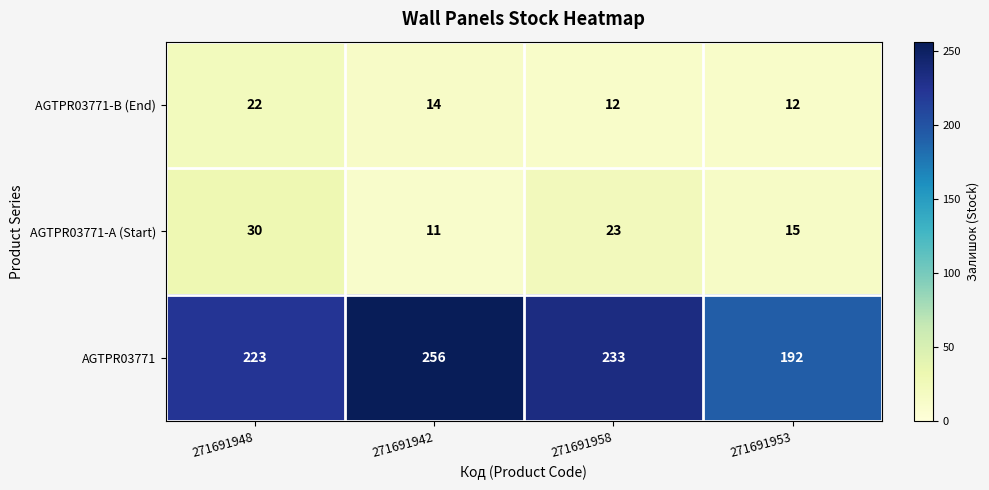

At which label does AGTPR03771-A (Start) reach its peak?

271691948